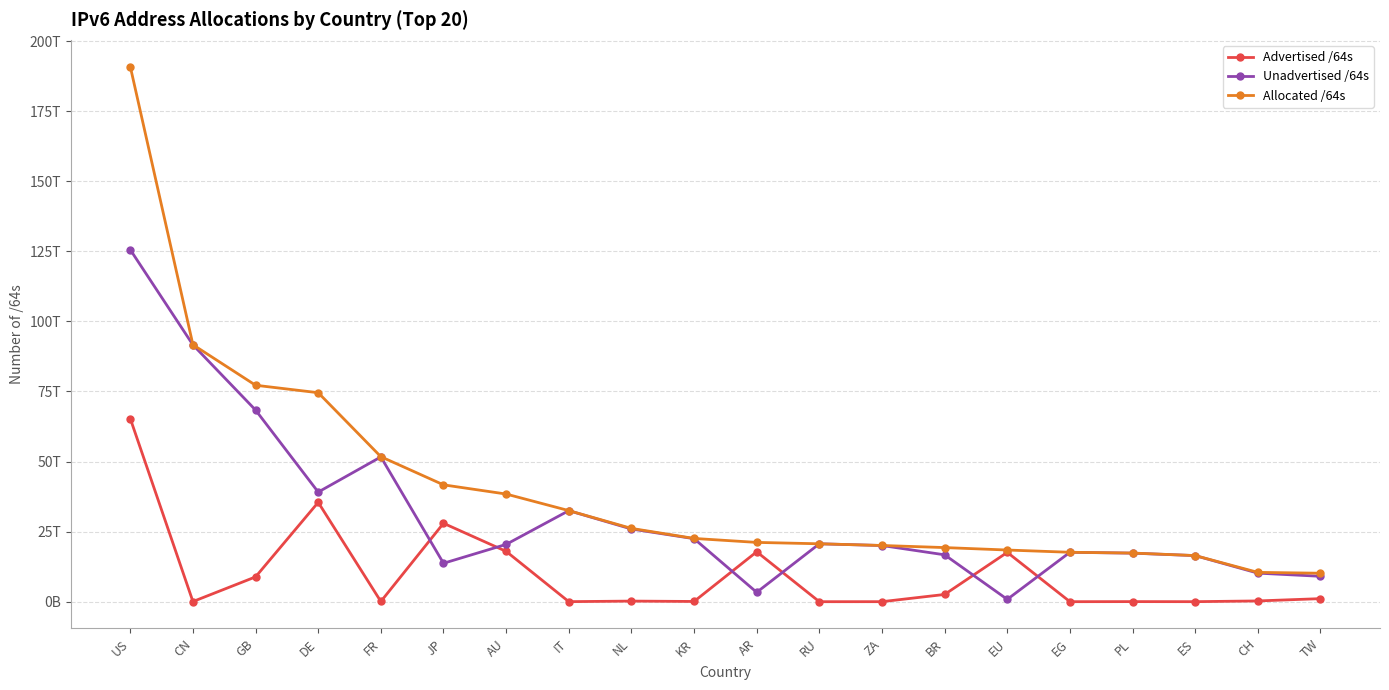

Which series changed the most between CN and GB?

Unadvertised /64s